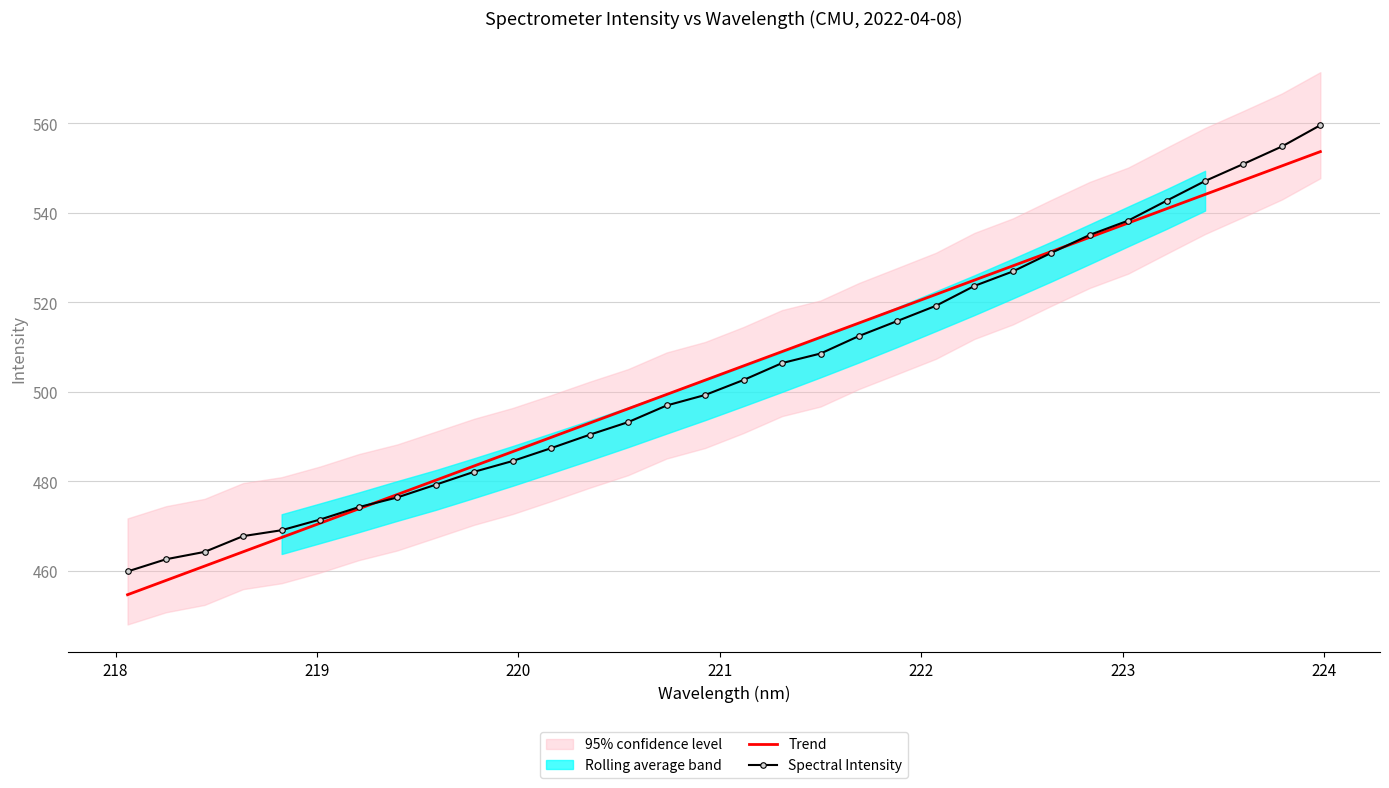

True or false: Trend has more than 0 points higher than both neighbors.

False